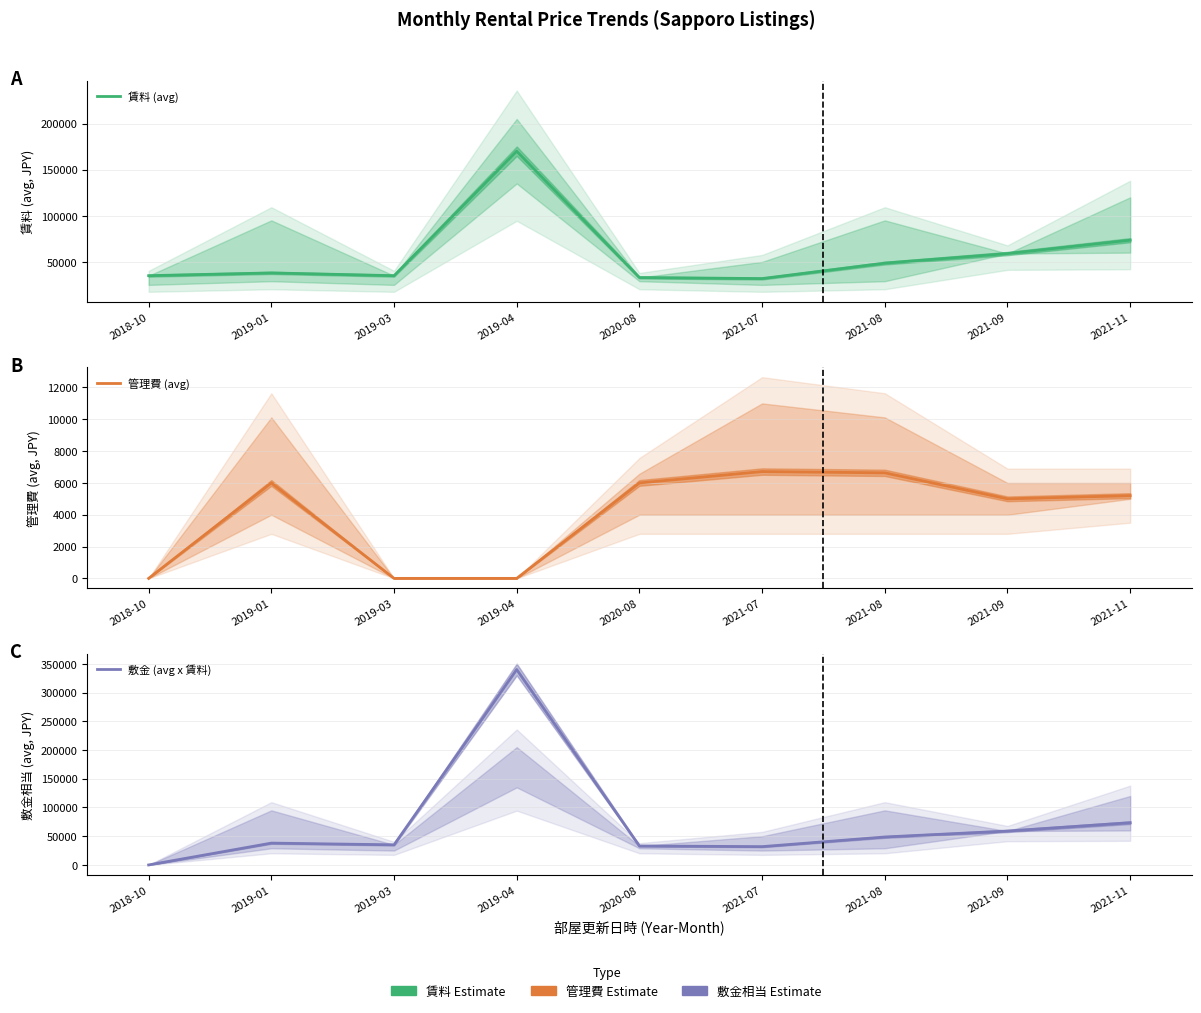

Count the number of categories in the chart.

9